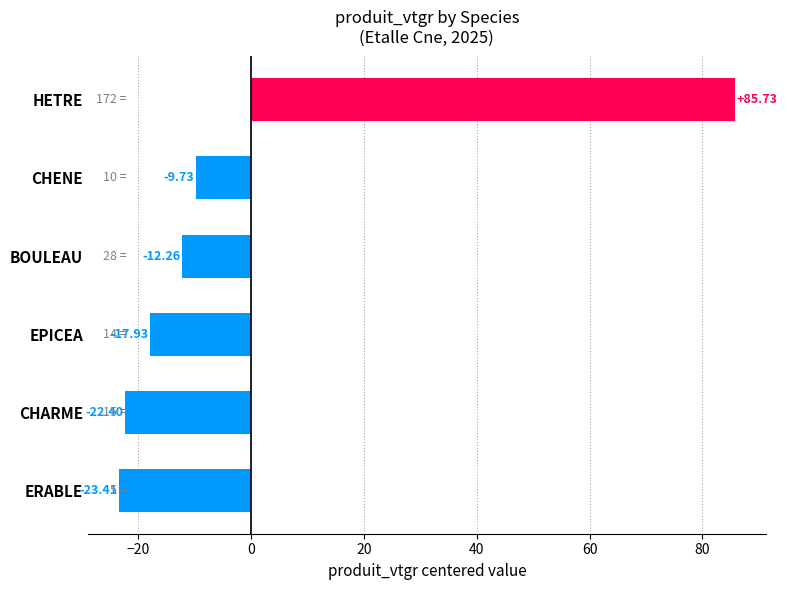

Where is the data nearest to the value 31?

CHENE